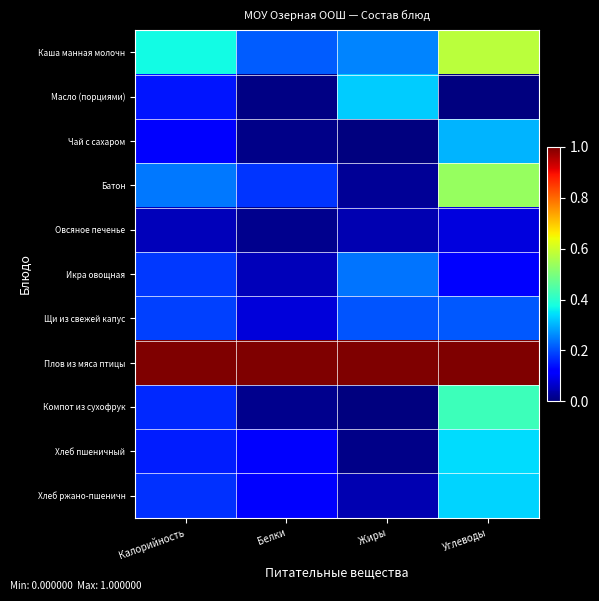

Which series changed the most between Калорийность and Жиры?

Батон